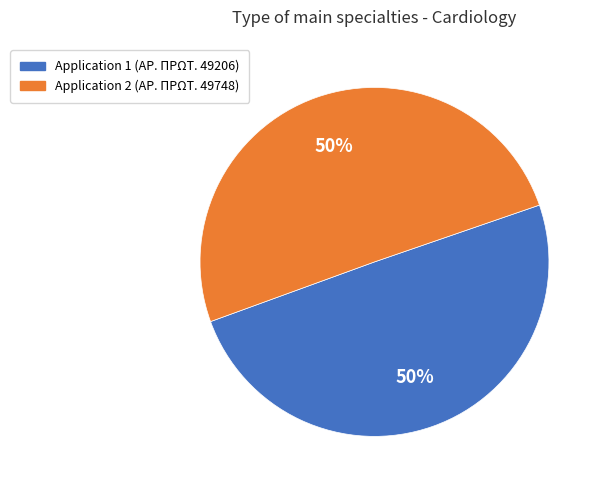

To the nearest percent, what is the average slice percentage?

50%